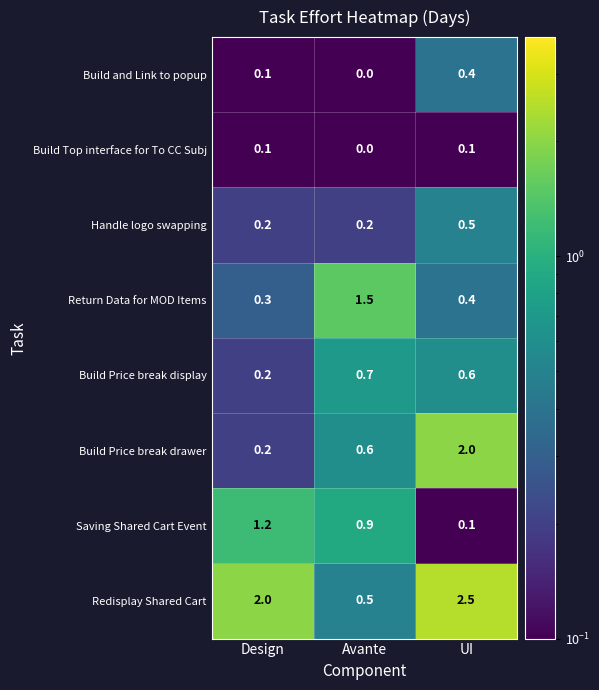

What is the difference between the Redisplay Shared Cart values at Design and Avante?

1.5